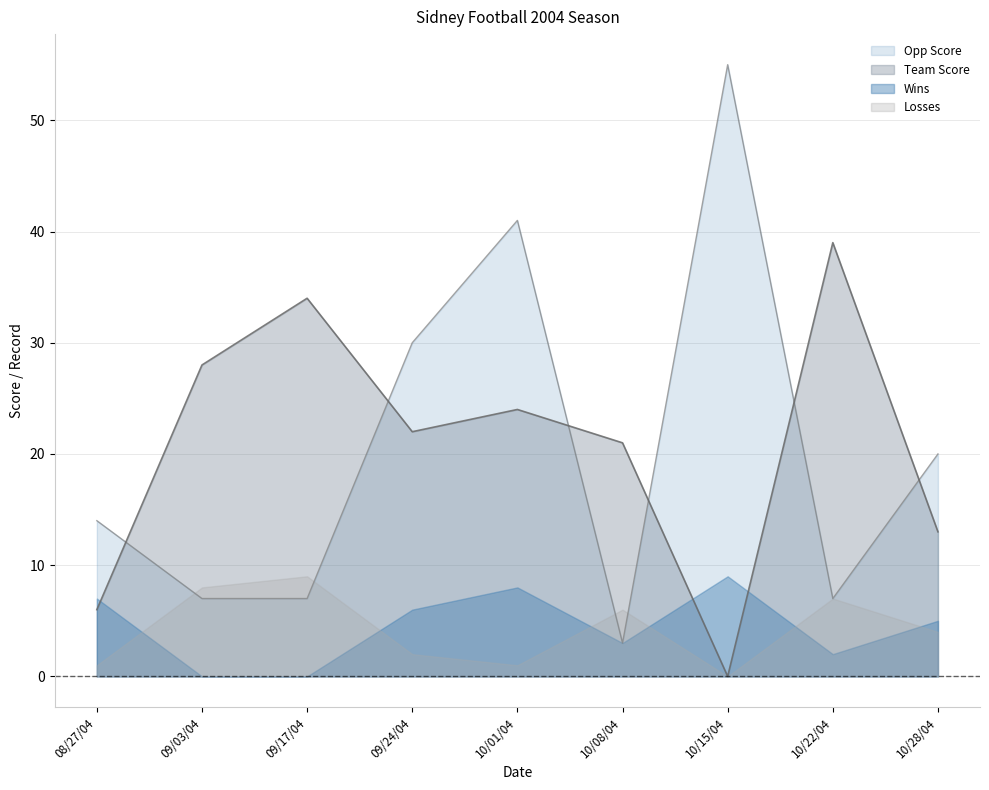

Which series has the largest total across all categories?

Team Score